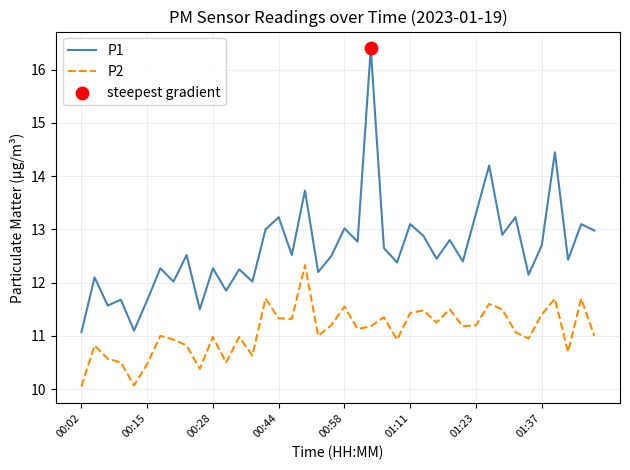

At how many categories does at least one series exceed 14?

3